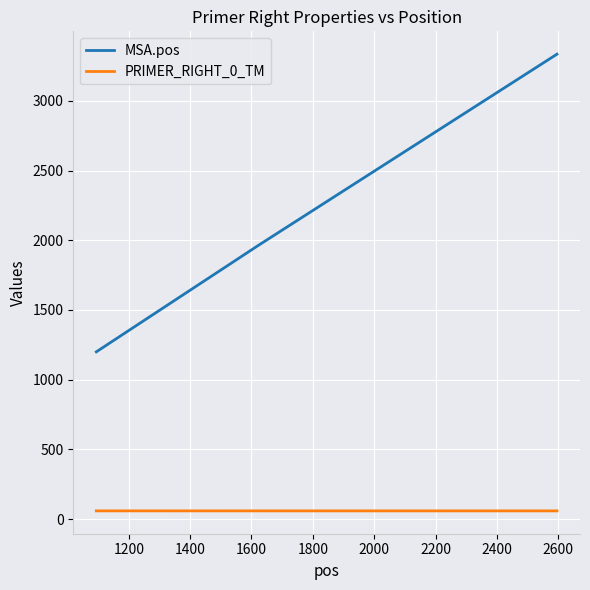

What is the lowest value of the MSA.pos series?

1200.0